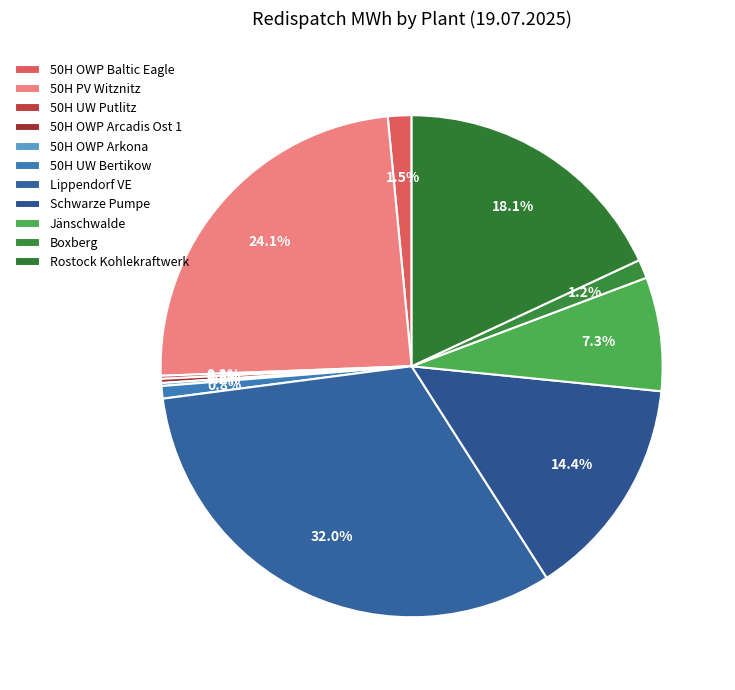

To the nearest percent, what is the difference between the largest and smallest slice percentages?

32%